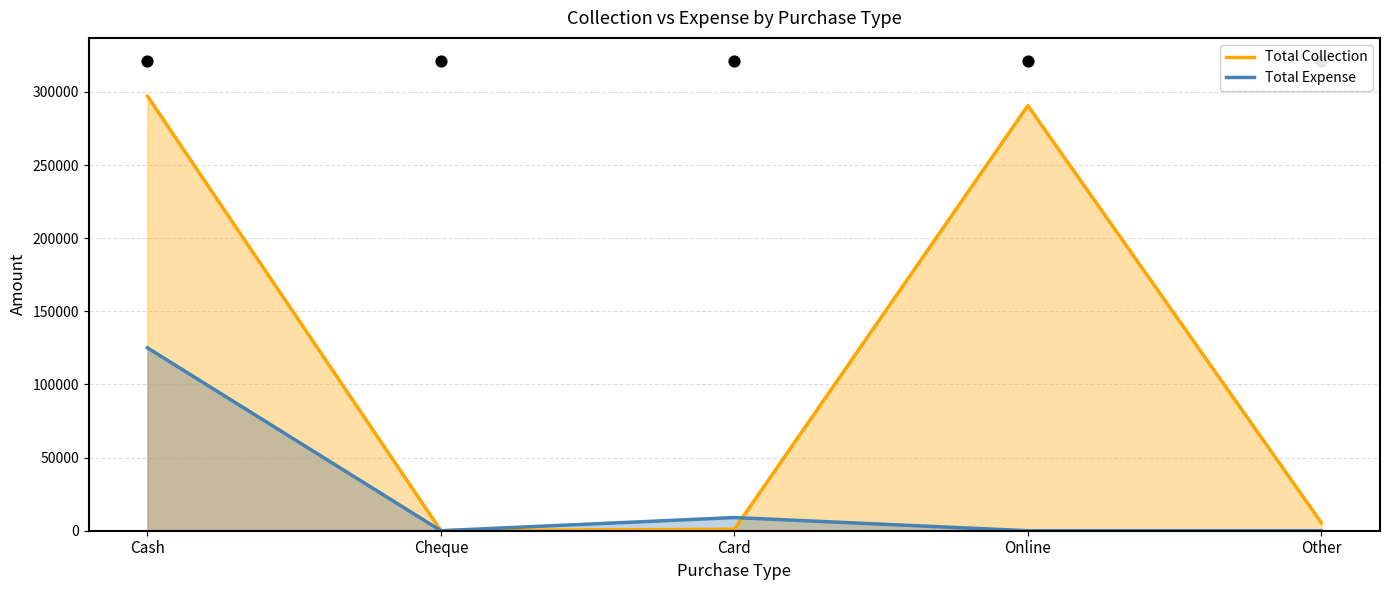

Which series contains the lowest Y value?

Total Collection